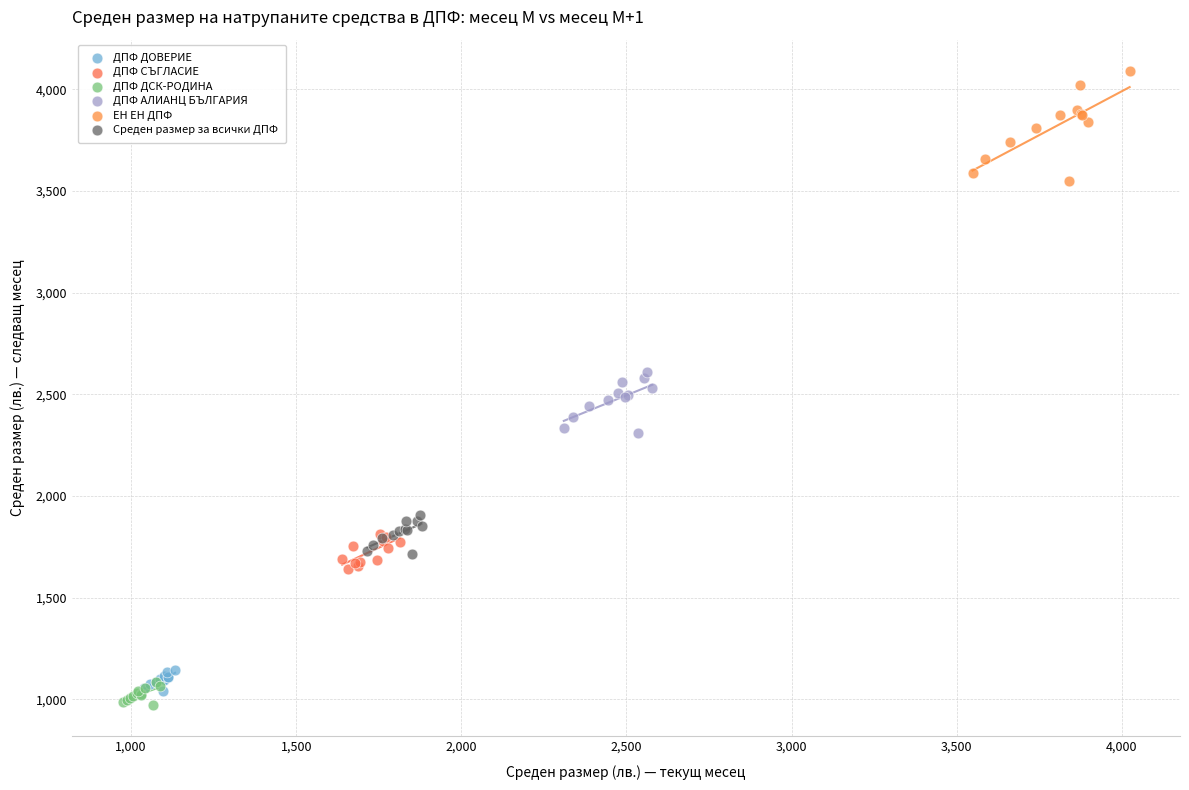

What are all the series names shown in the legend?

ДПФ ДОВЕРИЕ, ДПФ СЪГЛАСИЕ, ДПФ ДСК-РОДИНА, ДПФ АЛИАНЦ БЪЛГАРИЯ, ЕН ЕН ДПФ, Среден размер за всички ДПФ